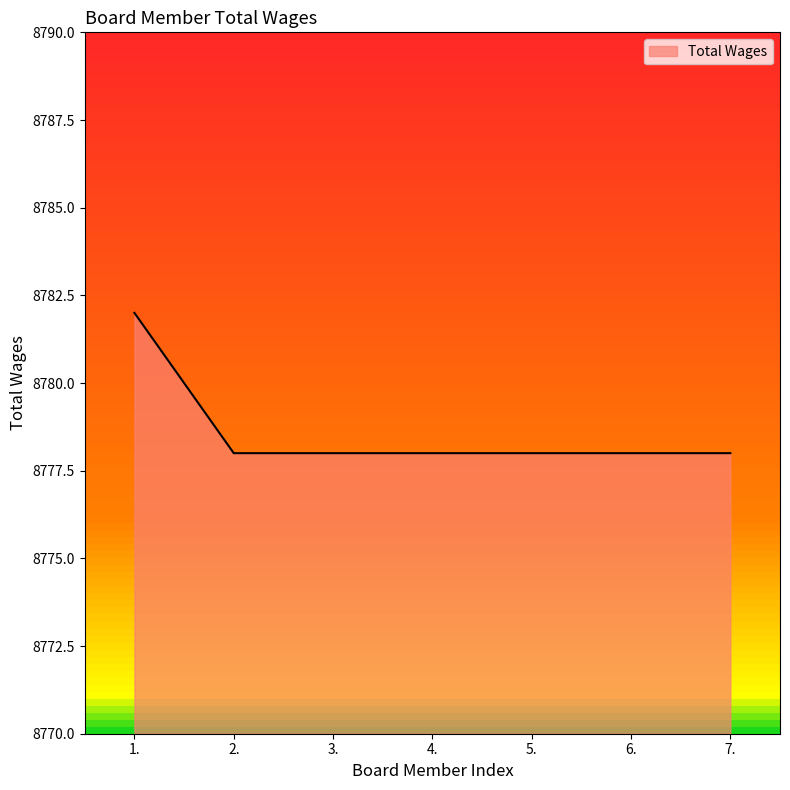

True or false: the data has more than 2 interior local peaks.

False